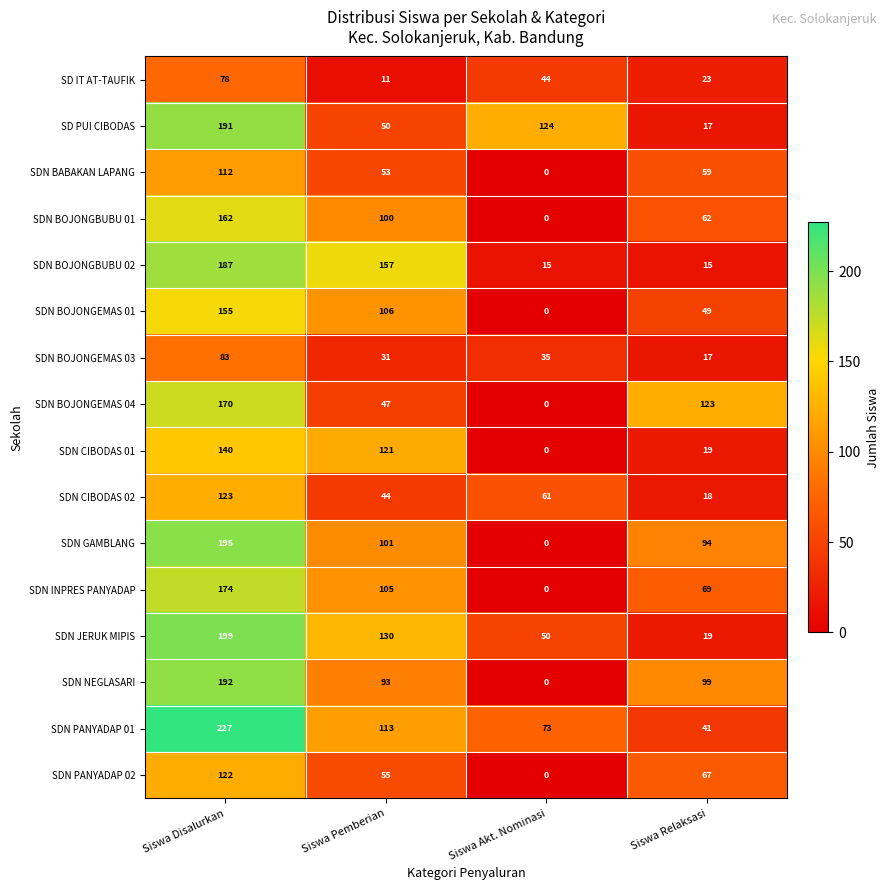

Between Siswa Disalurkan and Siswa Pemberian, which series saw the biggest shift?

SD PUI CIBODAS